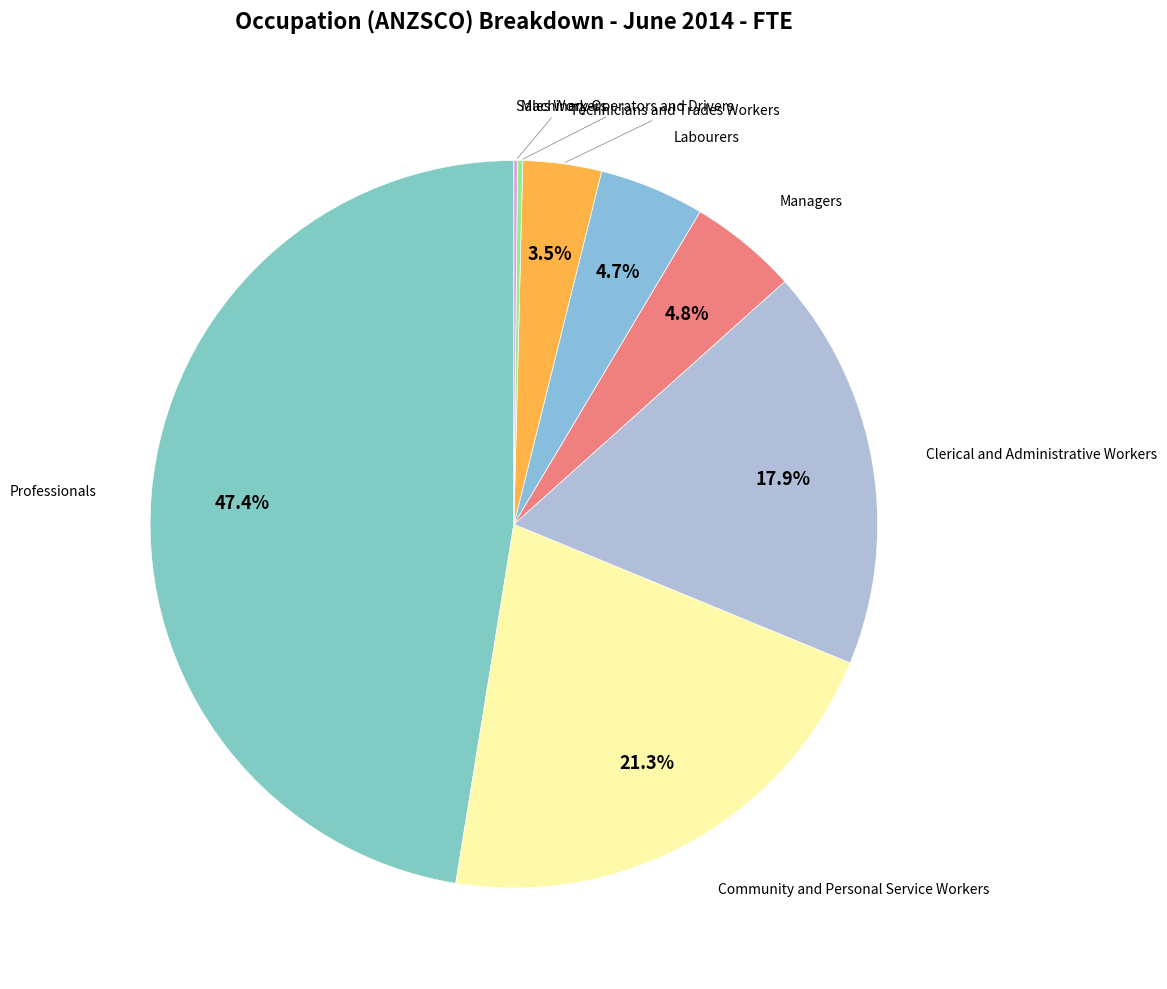

Rank the categories by value from lowest to highest.

Sales Workers, Machinery Operators and Drivers, Technicians and Trades Workers, Labourers, Managers, Clerical and Administrative Workers, Community and Personal Service Workers, Professionals